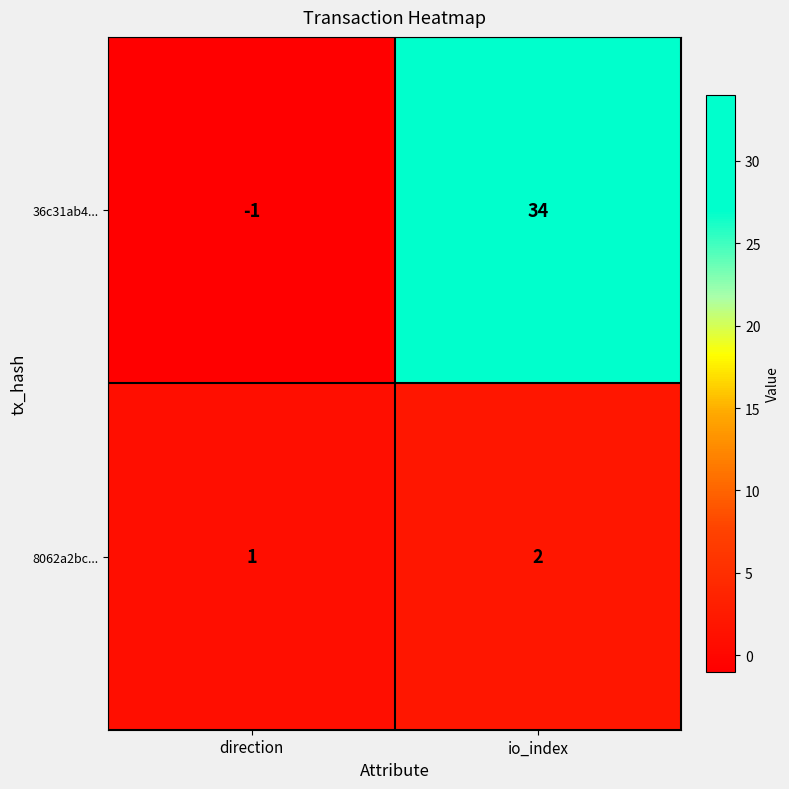

Which series has the widest spread of values?

36c31ab4...